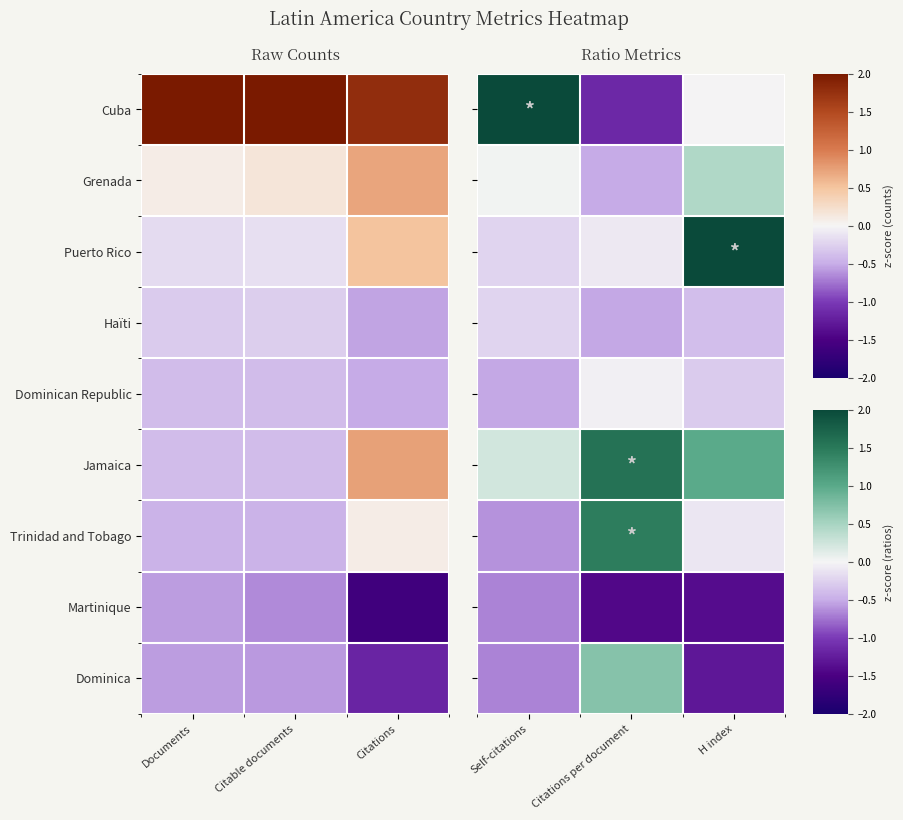

What is the difference between the maximum and minimum values in the Dominican Republic series?

0.5